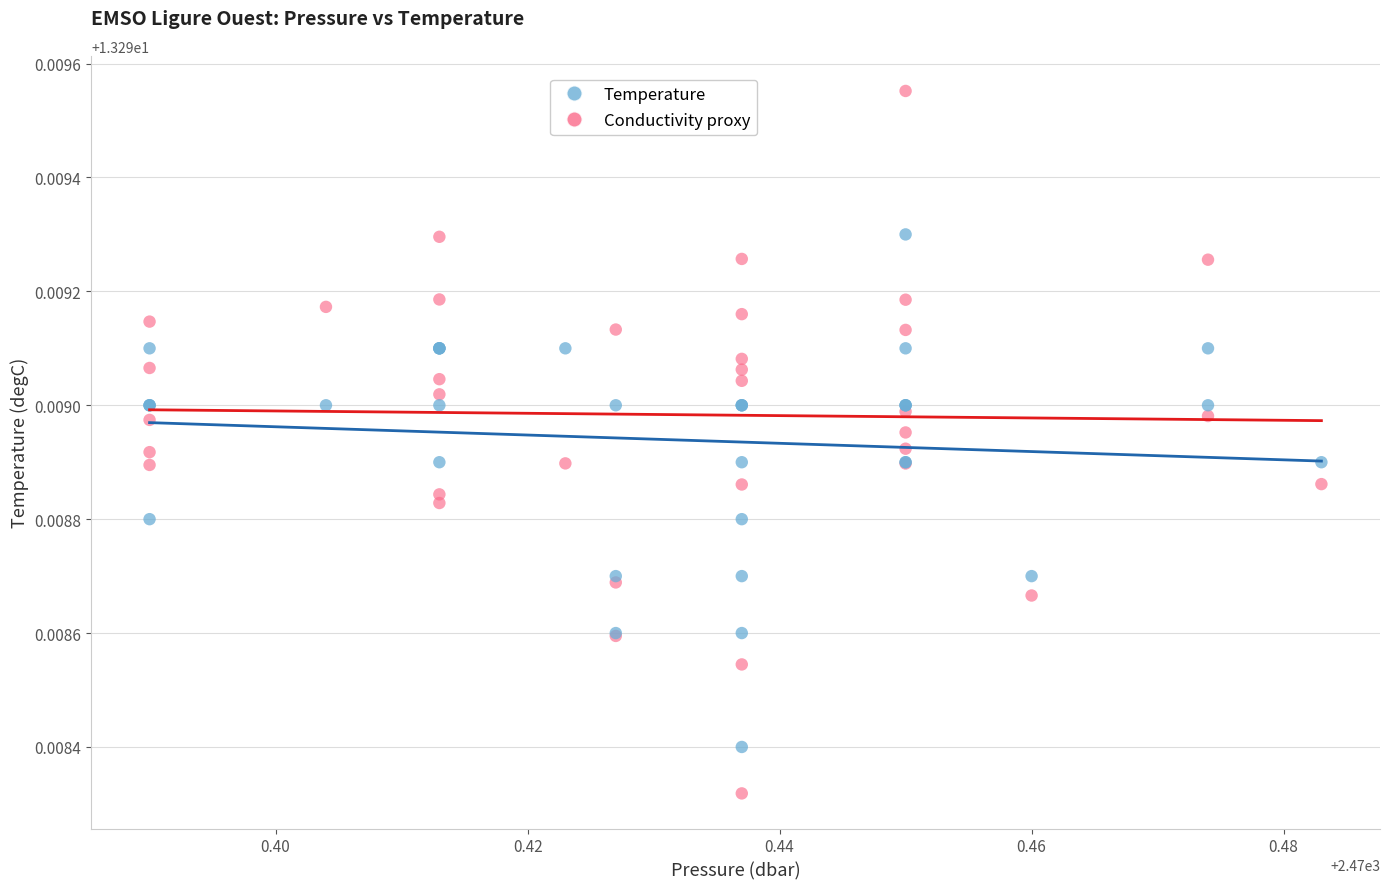

Which series has the largest Y range (max minus min)?

Conductivity proxy